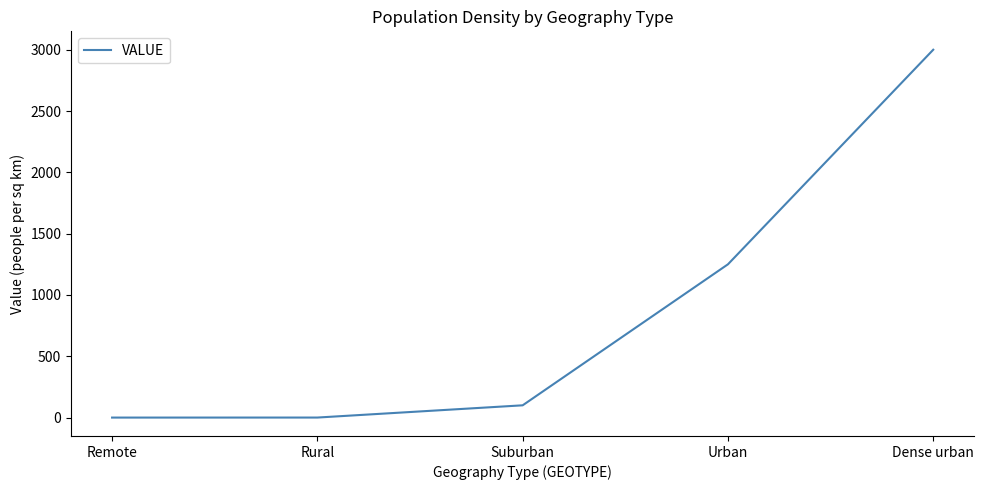

What is the difference between the values at Rural and Dense urban?

2999.8